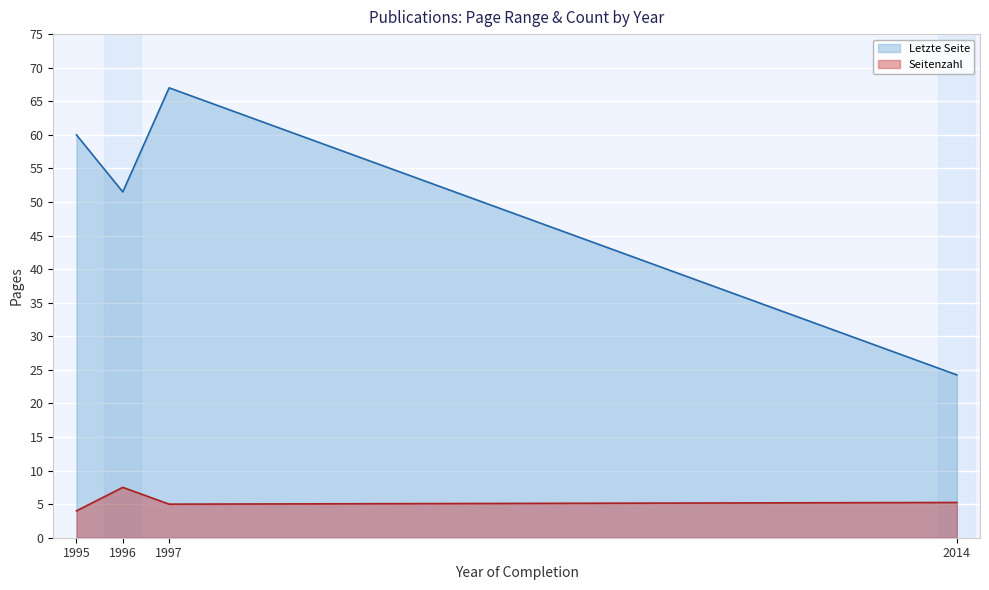

What is the value of the Seitenzahl point at the 1st from the left?

4.0